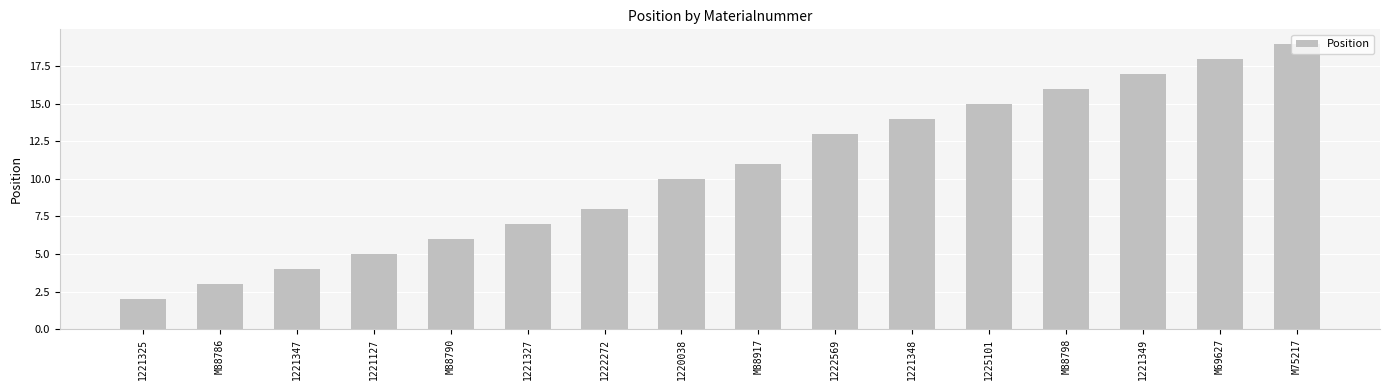

How many values are below 11?

8